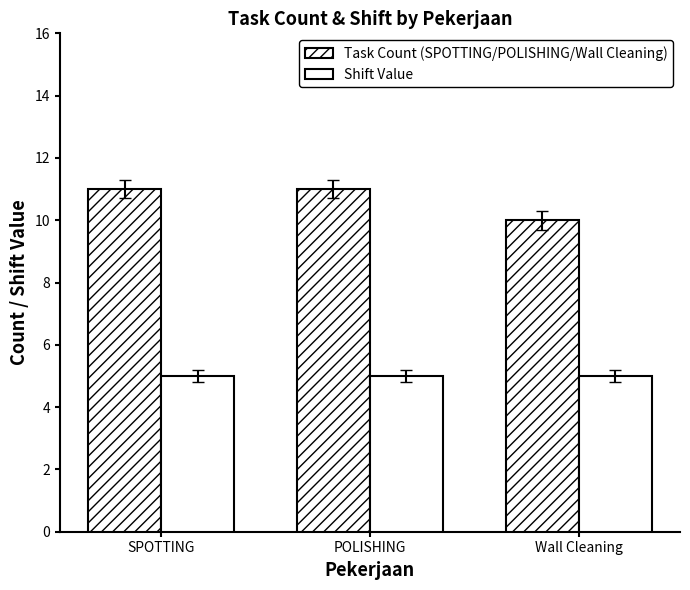

At which category is the sum across all series the highest?

SPOTTING